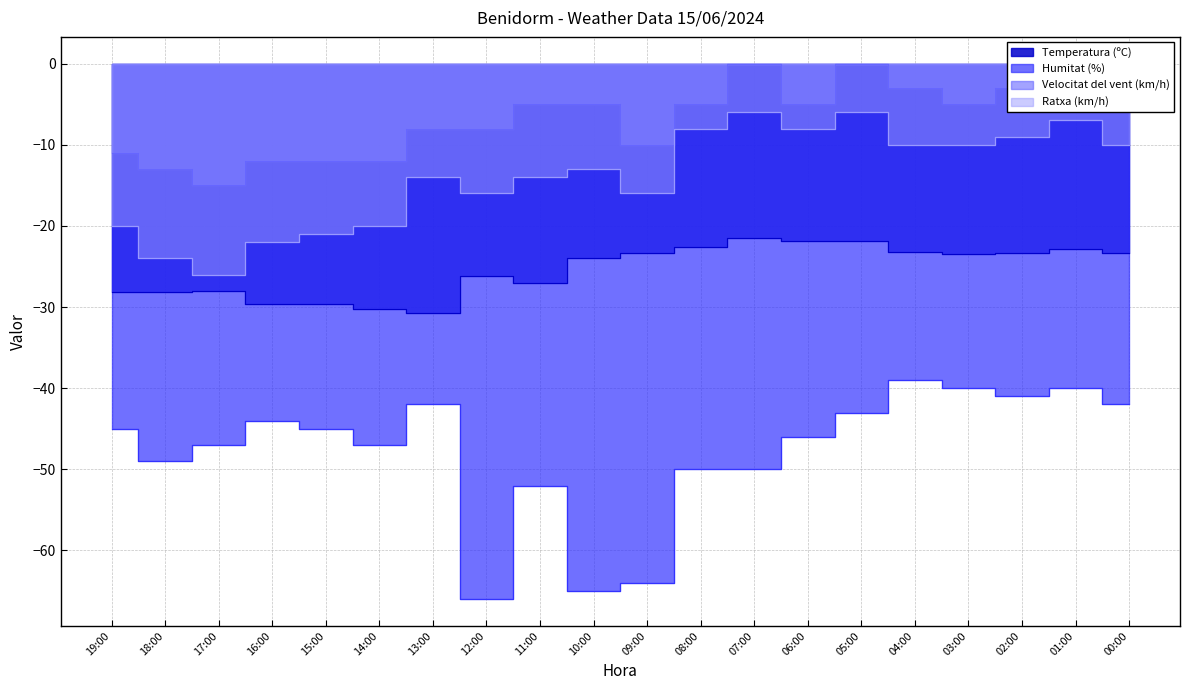

Between 16:00 and 05:00, which series saw the biggest shift?

Ratxa (km/h)